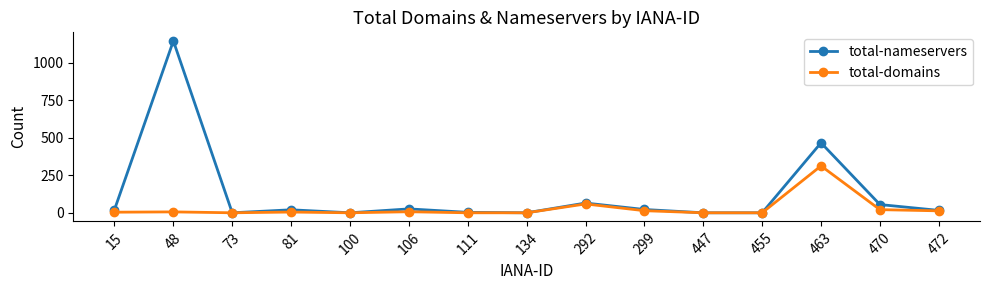

Is it true that total-nameservers equals 20 at 81?

True